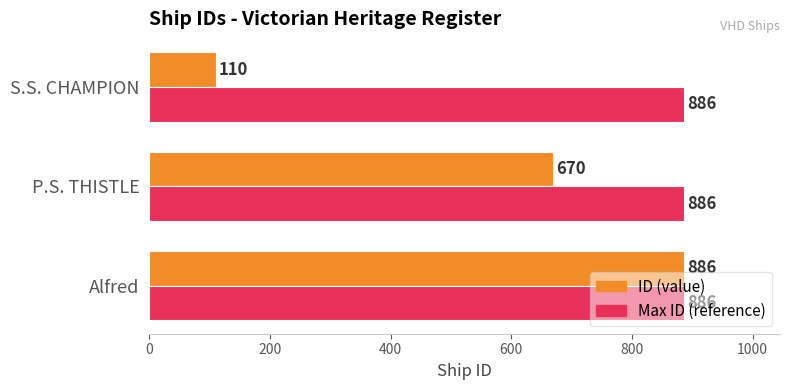

What is the sum of the Max ID (reference) values at P.S. THISTLE and Alfred?

1772